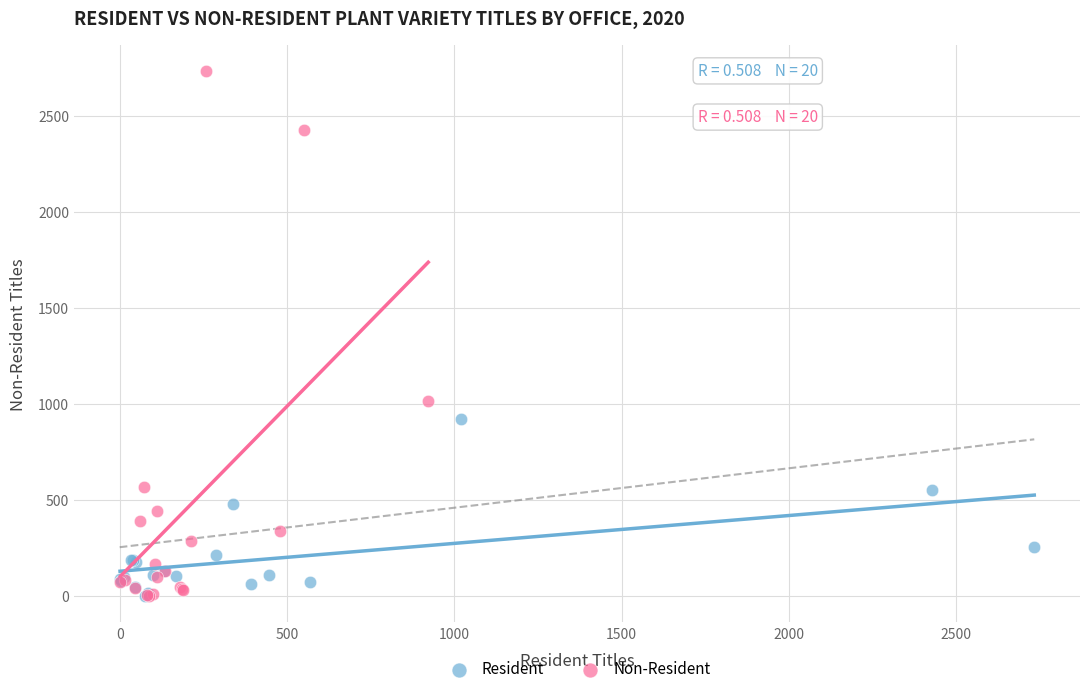

Which series reaches the maximum Y coordinate?

Non-Resident